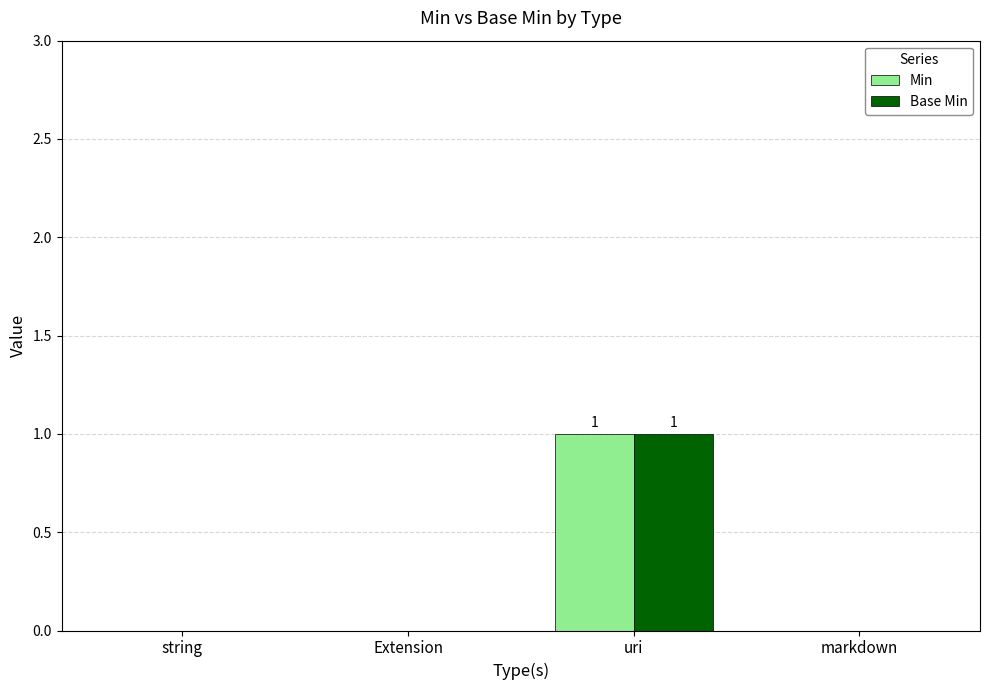

Which label corresponds to the largest value in the chart?

uri